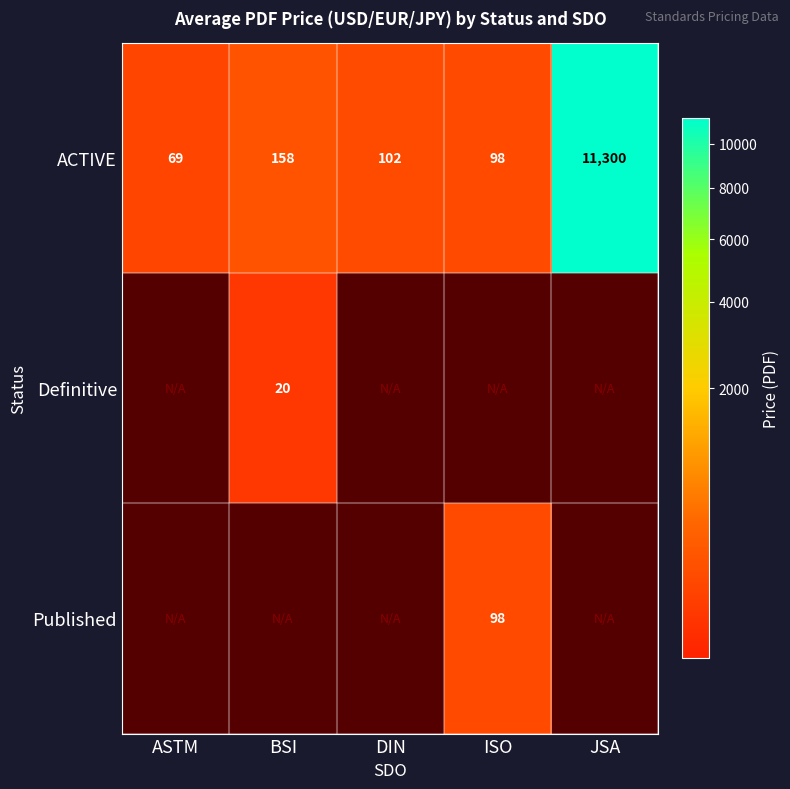

How many data points does each series have?

5